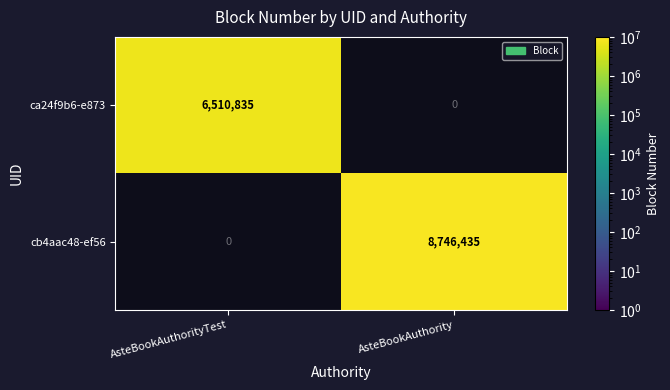

True or false: cb4aac48-ef56 has a value of 15062797 at AsteBookAuthority.

False